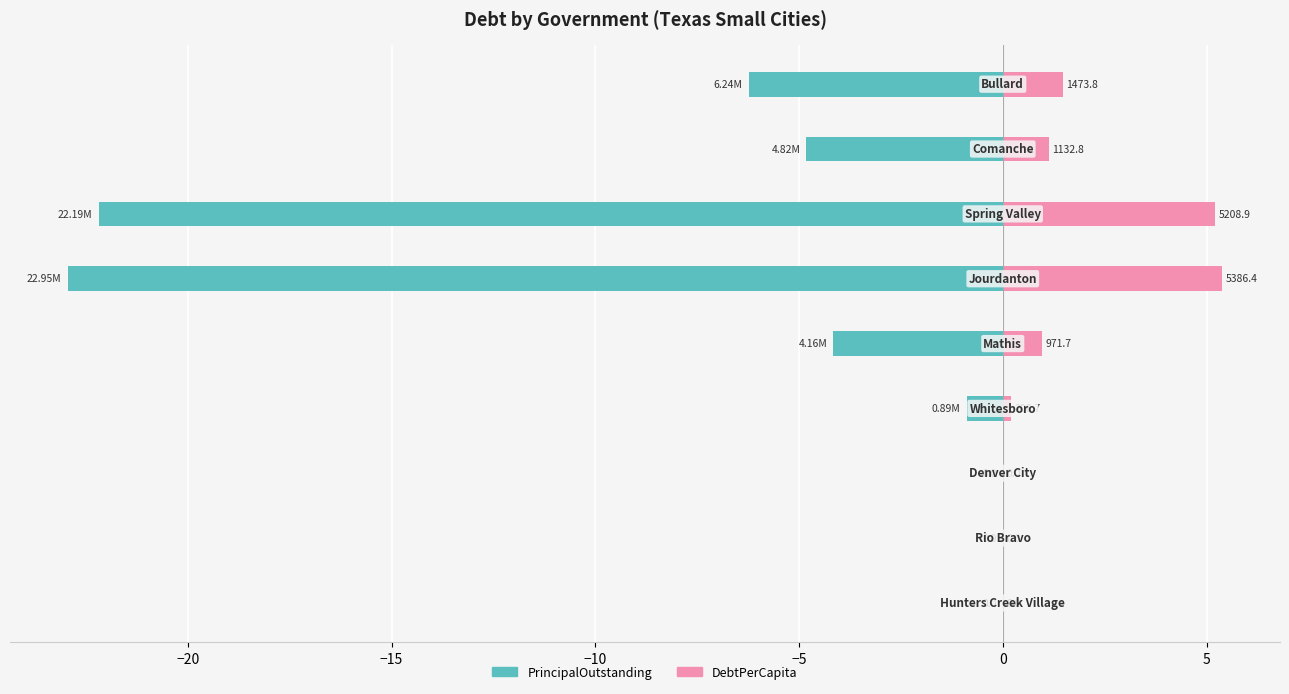

The DebtPerCapita (K) series shows 0.1 at −10. True or false?

False